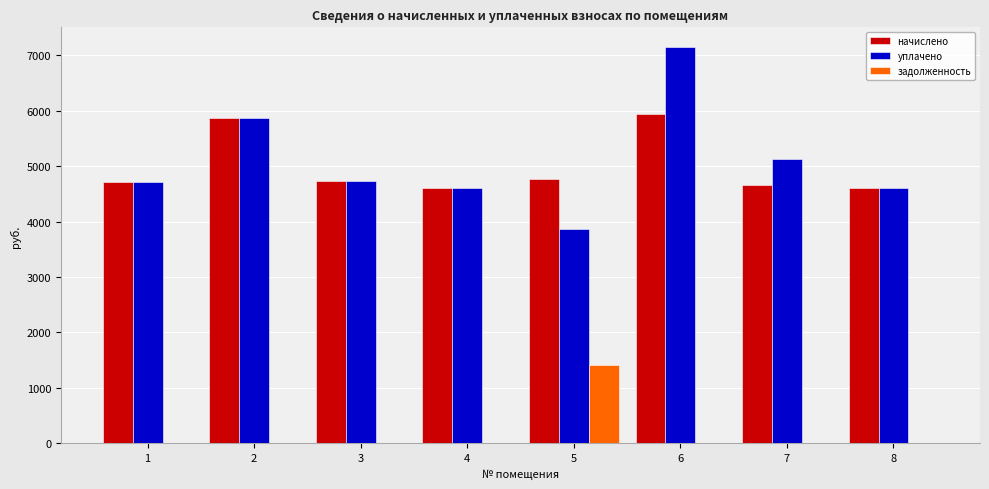

How many groups of bars are there?

8